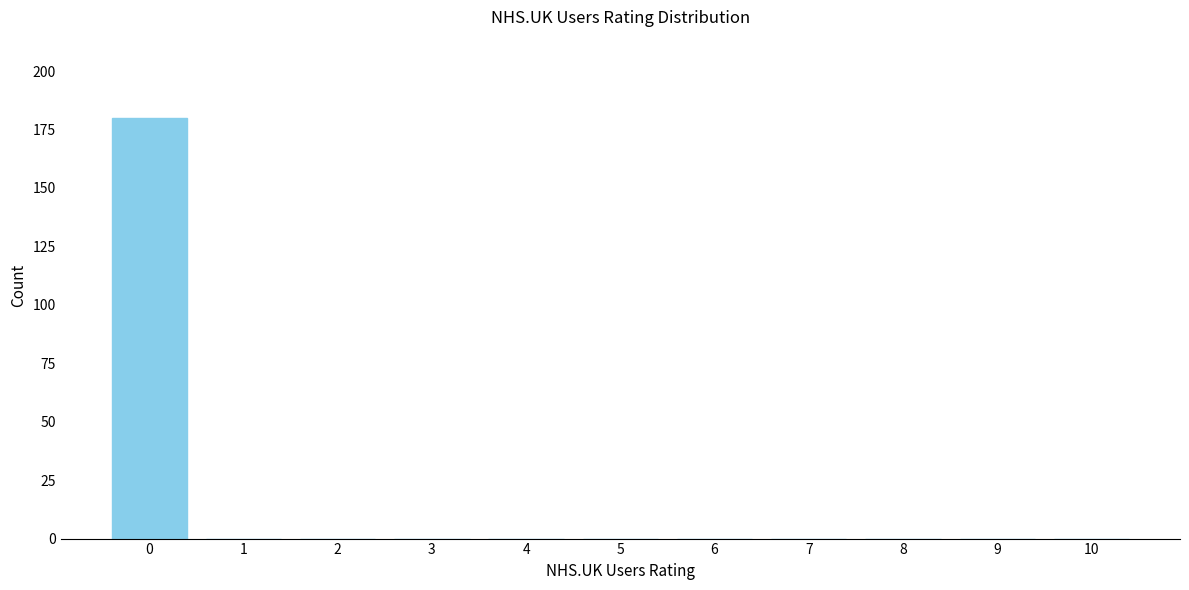

Reading left to right, what are all the values shown in this chart?

0=180	1=0	2=0	3=0	4=0	5=0	6=0	7=0	8=0	9=0	10=0